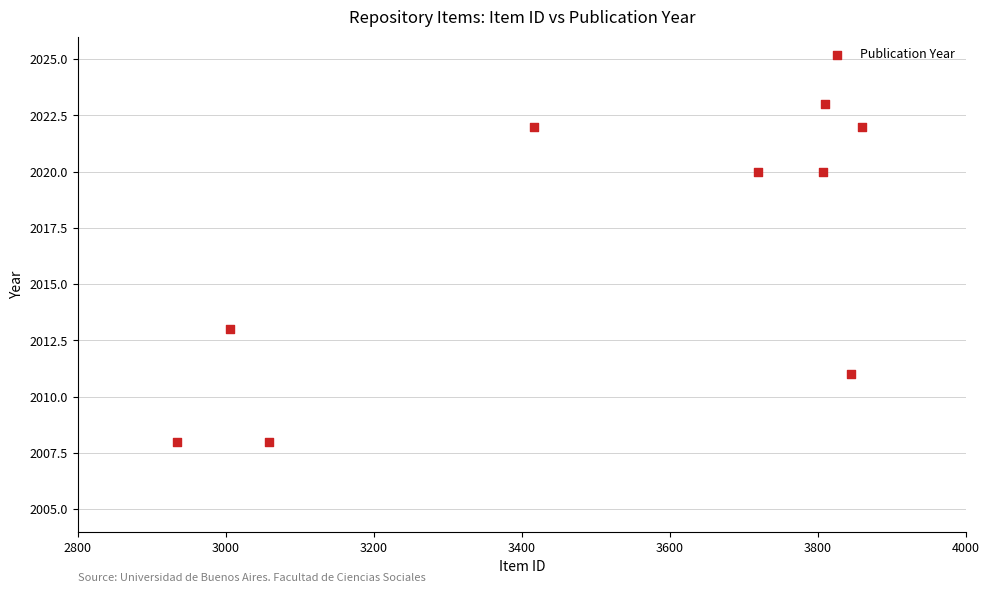

What is the average X value?

3495